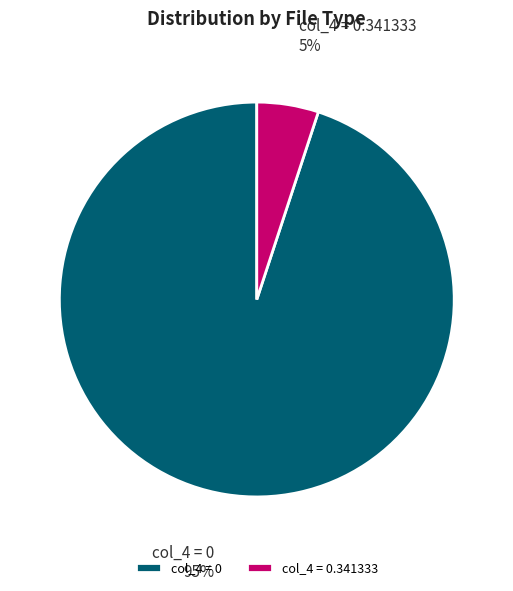

How many slices are in this pie chart?

2